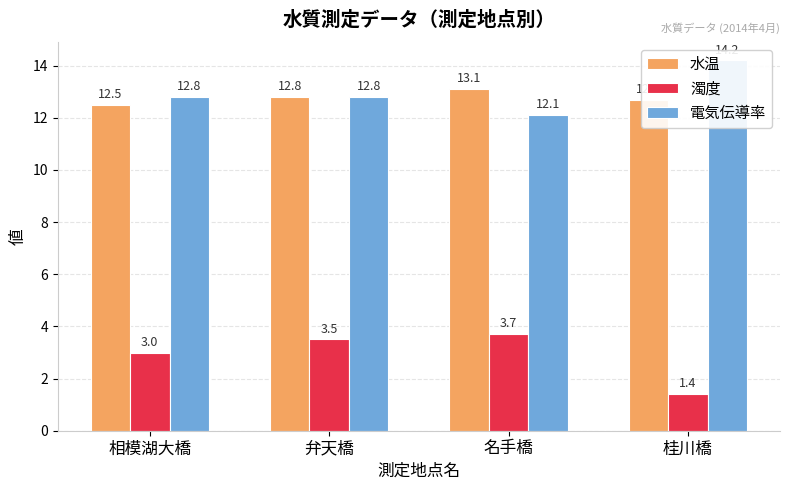

Which series changed the most between 弁天橋 and 桂川橋?

濁度